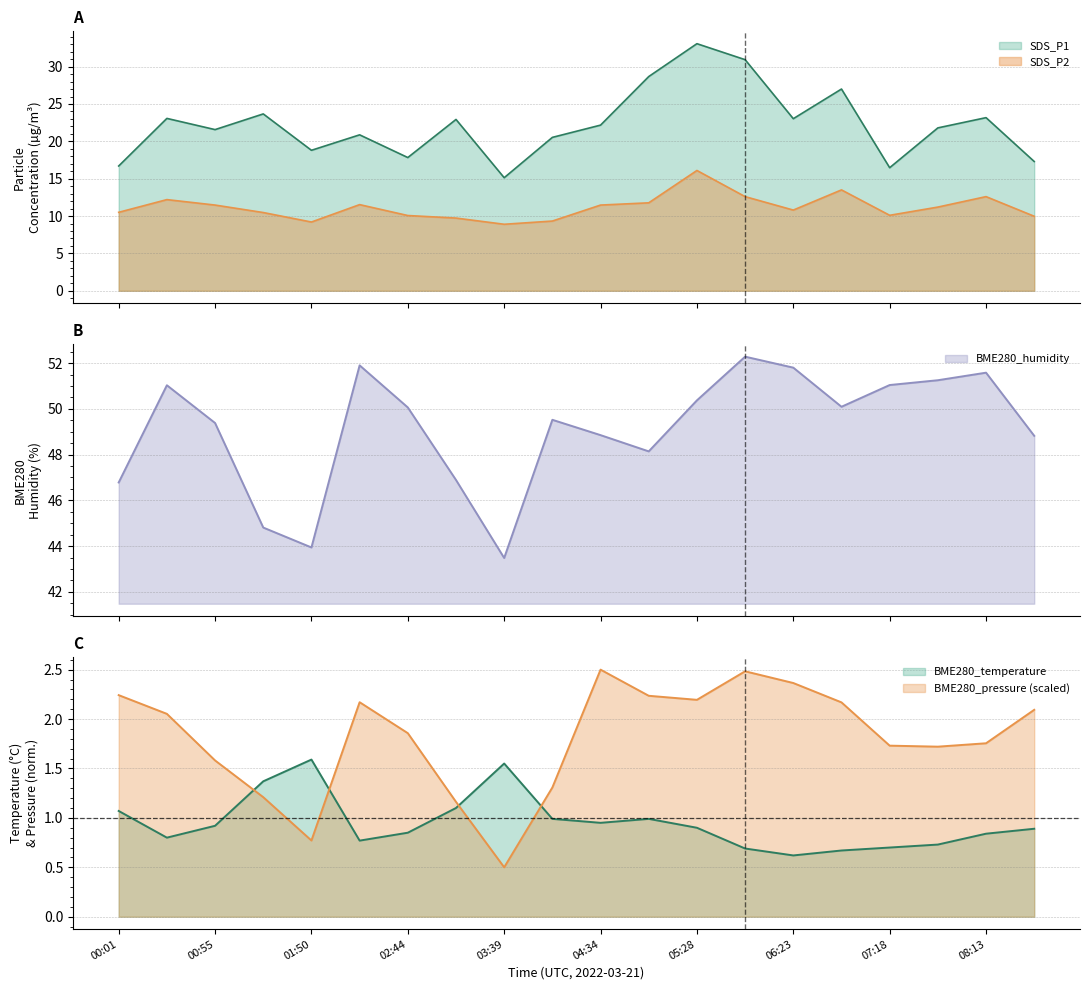

At which label is SDS_P1 closest to 24?

01:22